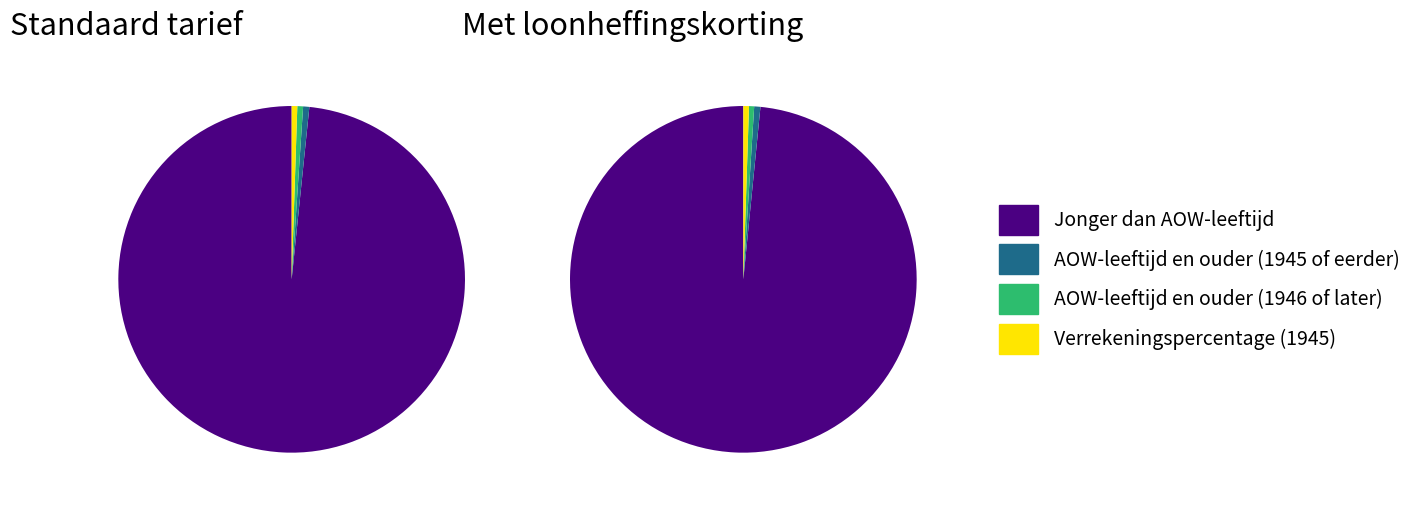

Rank the categories by AOW-leeftijd en ouder (1945 of eerder) value from highest to lowest.

0, 1